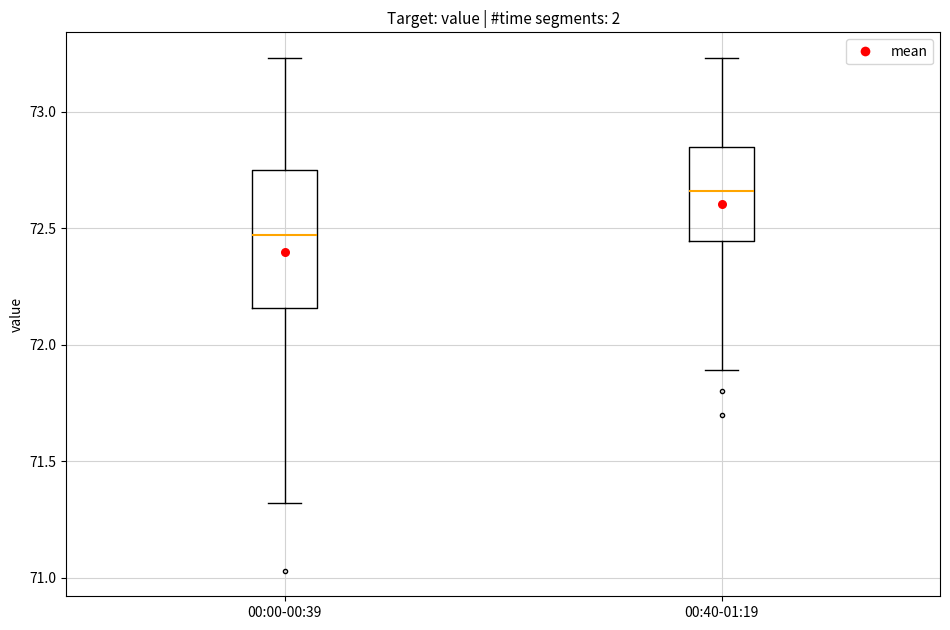

Where does the median line of the box for 00:40-01:19 sit on the y-axis? The values are not printed on the chart, so give them approximately, as read against the axis.

72.65